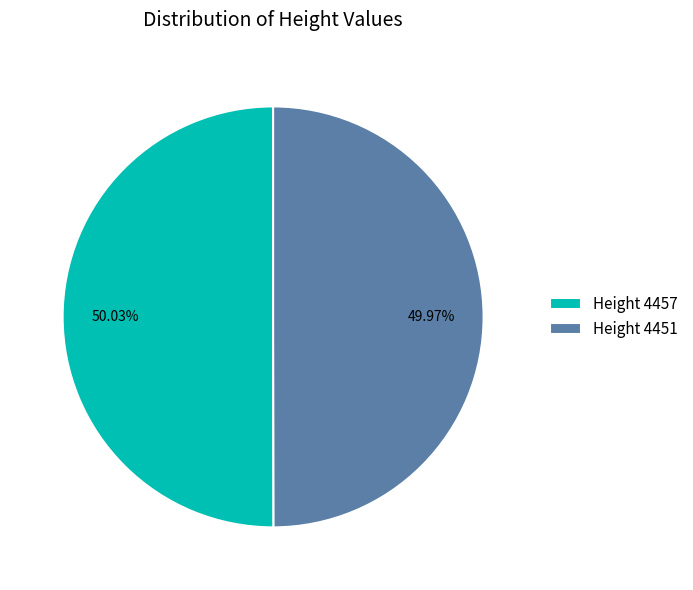

Do Height 4457 and Height 4451 together represent more than half of the pie?

Yes